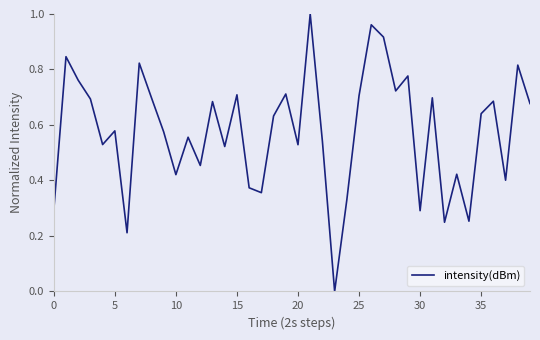

Reading left to right, what are all the values shown in this chart?

0.3	0.8	0.8	0.7	0.5	0.6	0.2	0.8	0.7	0.6	0.4	0.6	0.5	0.7	0.5	0.7	0.4	0.4	0.6	0.7	0.5	1.0	0.5	0.0	0.3	0.7	1.0	0.9	0.7	0.8	0.3	0.7	0.2	0.4	0.3	0.6	0.7	0.4	0.8	0.7